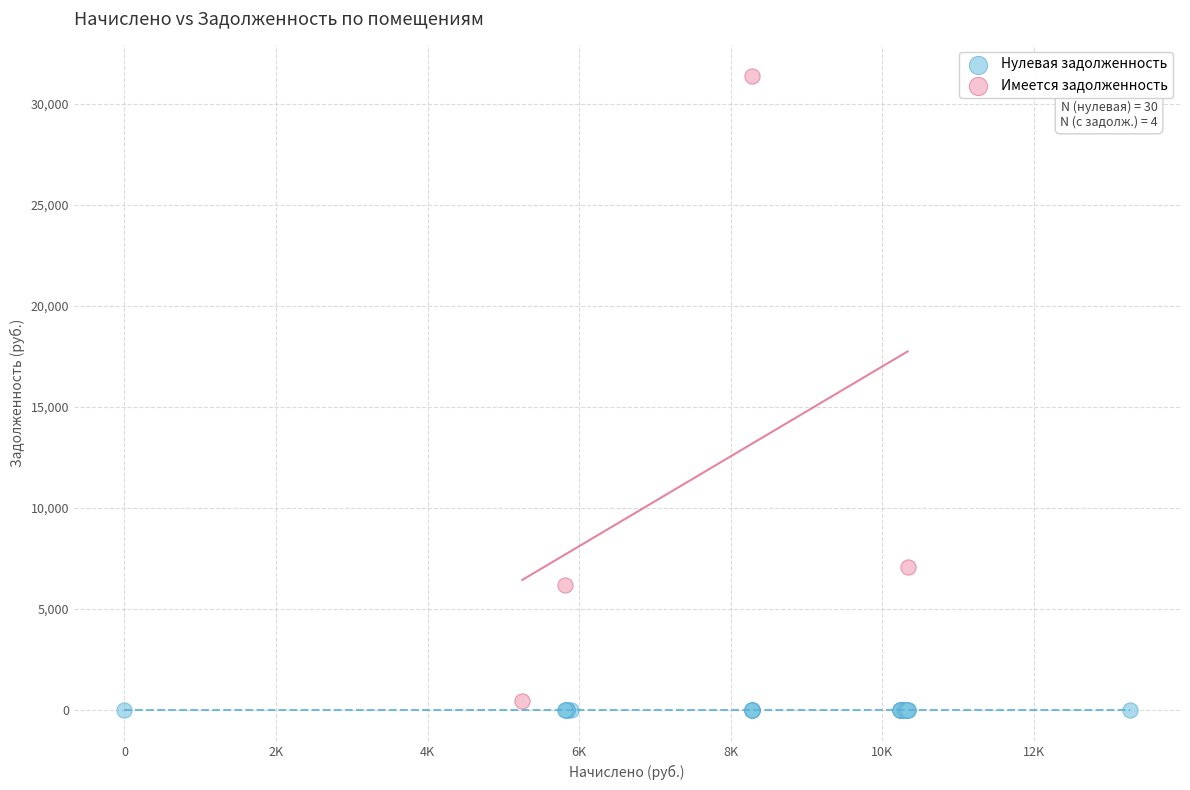

Which series reaches the minimum Y coordinate?

Нулевая задолженность